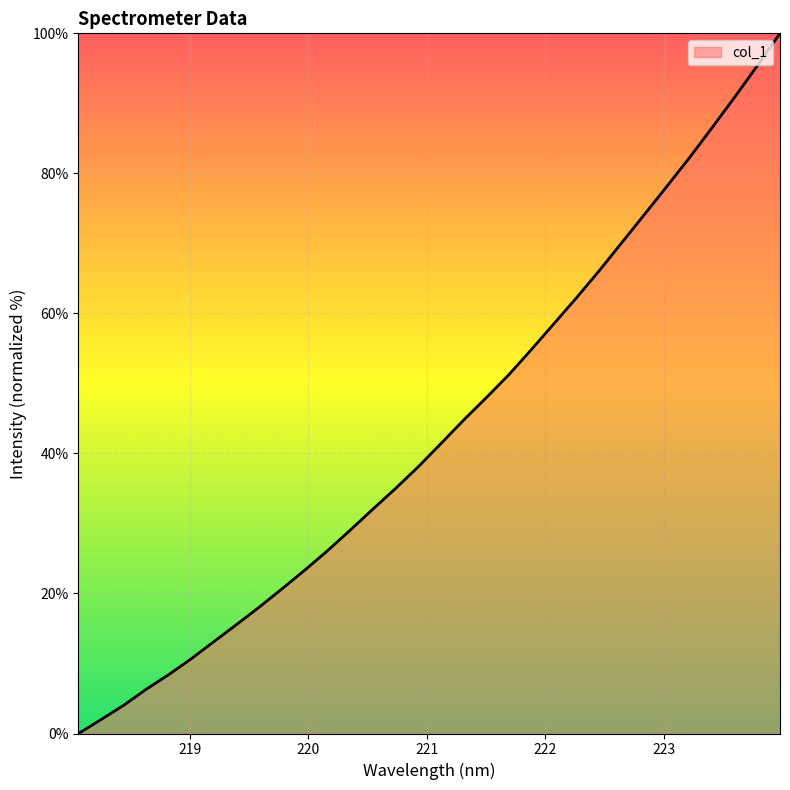

What is the difference between the maximum and minimum values?

100.0